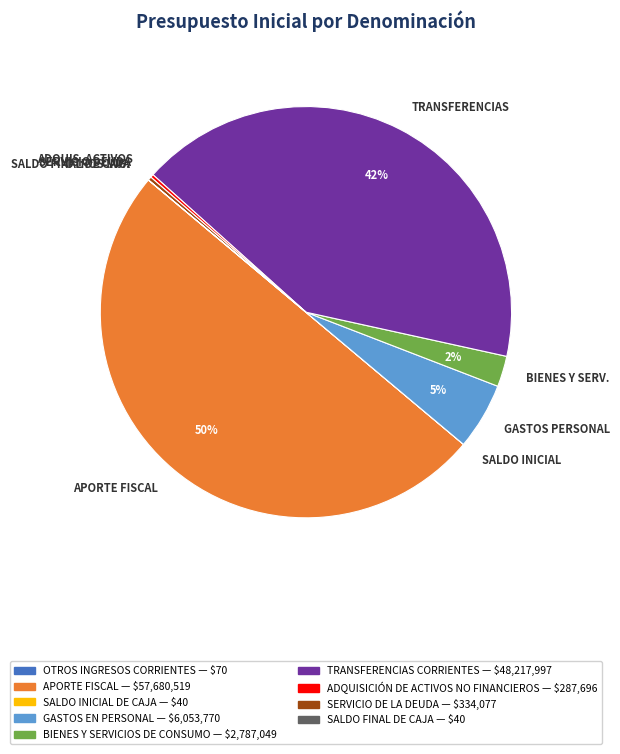

To the nearest percent, what is the average slice percentage?

11%